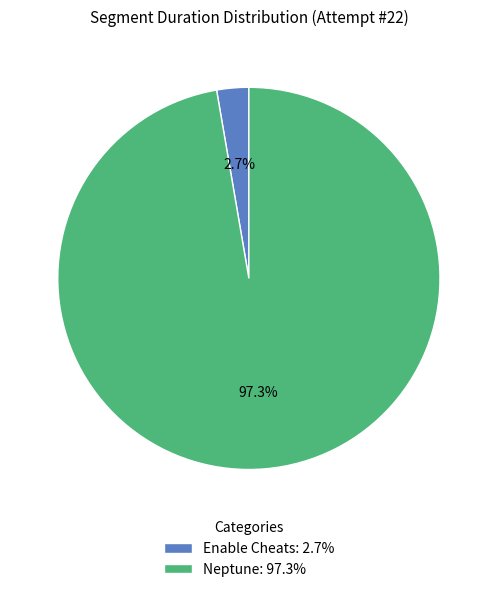

To the nearest percent, what is the difference between the Neptune and Enable Cheats slice percentages?

95%